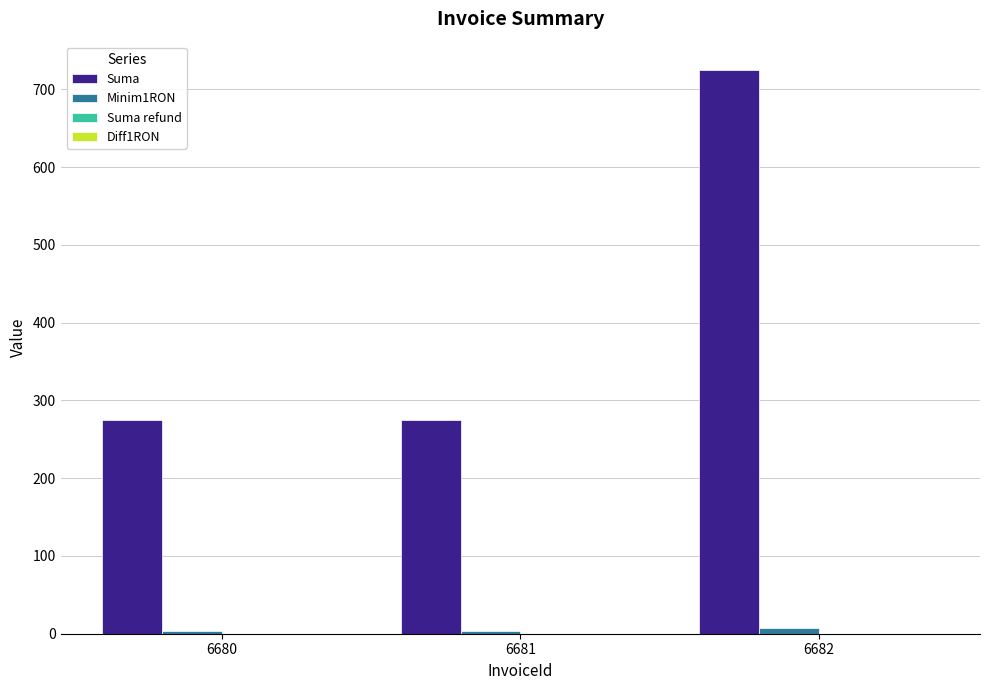

Does the chart contain stacked bars?

No